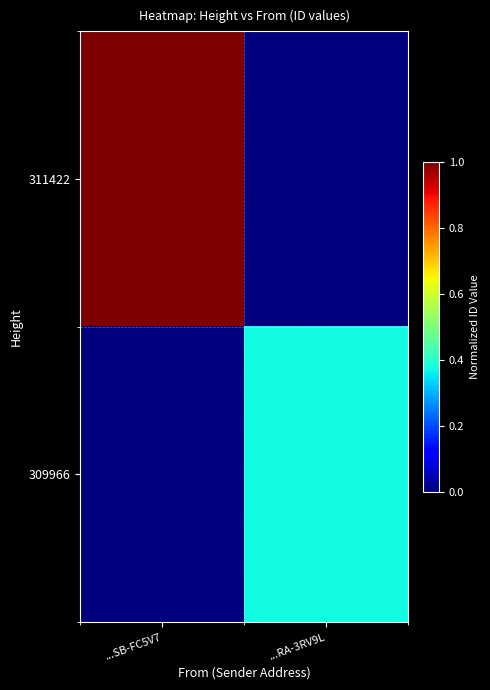

Reading left to right, extract all data points from this chart.

311422: ...SB-FC5V7=1.0	...RA-3RV9L=0.0
309966: ...SB-FC5V7=0.0	...RA-3RV9L=0.4